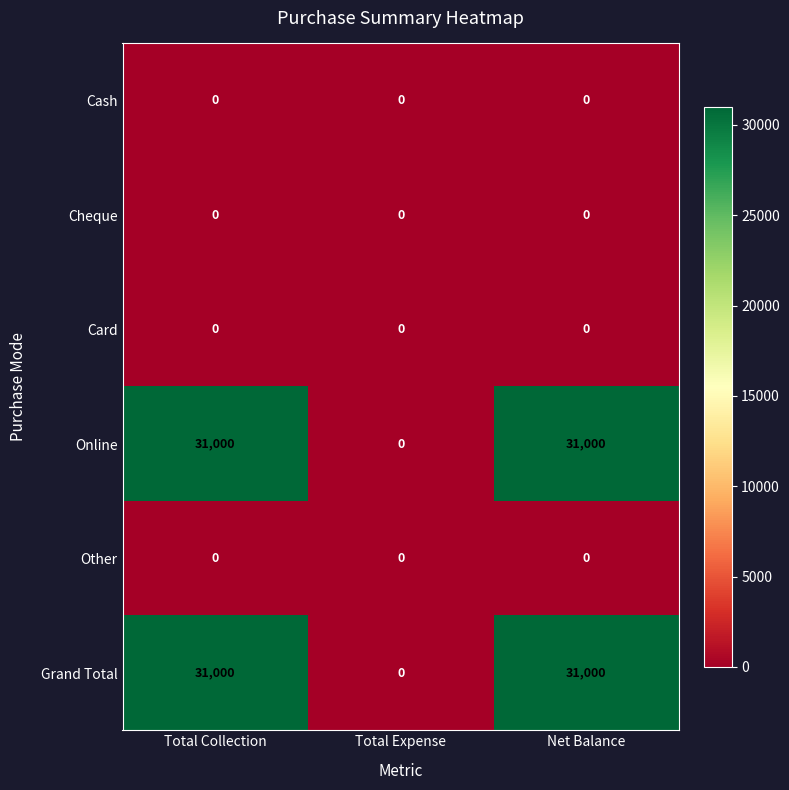

Is the value of Grand Total at Net Balance greater than the value of Cash at Total Expense?

Yes